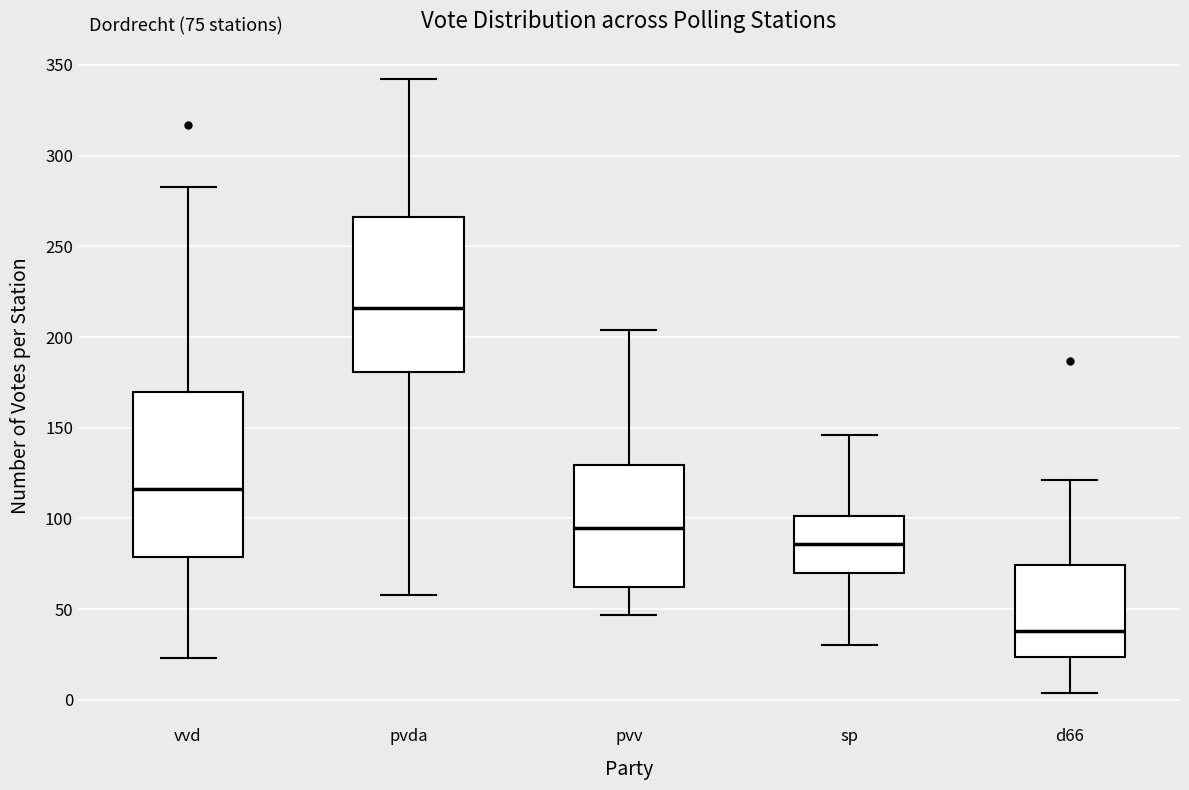

Comparing the boxes themselves (not the whiskers), which one is the tallest?

vvd